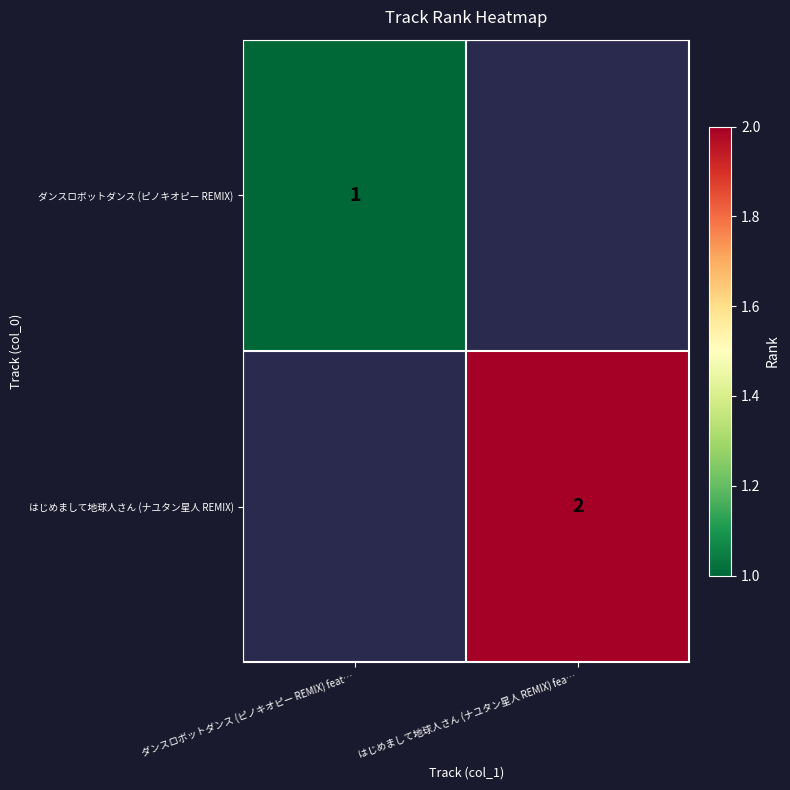

True or false: はじめまして地球人さん (ナユタン星人 REMIX) has a value of 3 at はじめまして地球人さん (ナユタン星人 REMIX) fea….

False